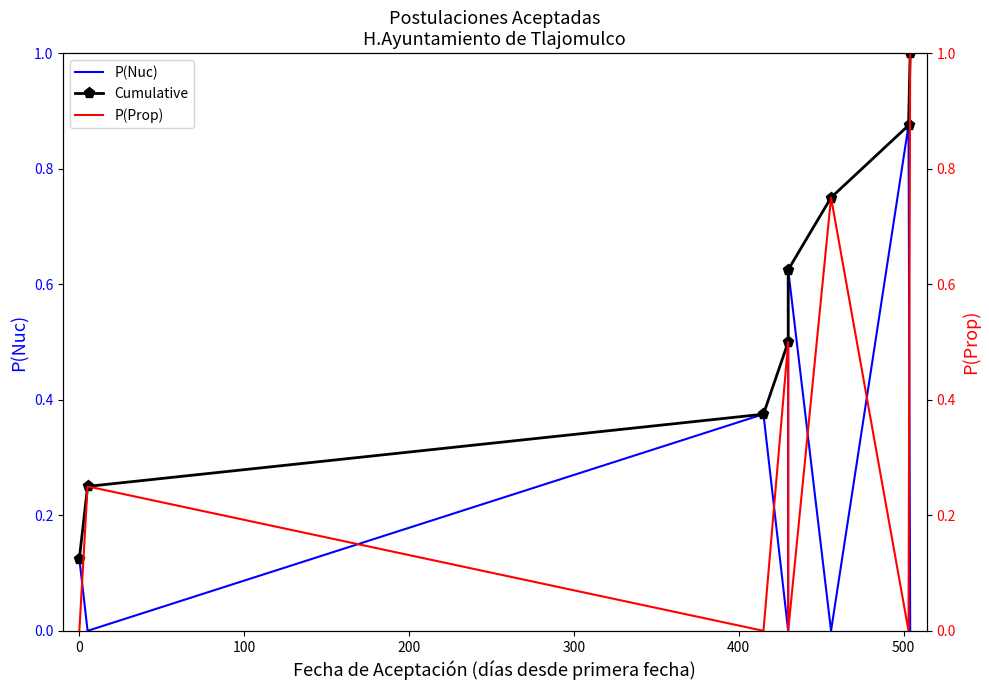

How many values in P(Prop) are above zero?

4